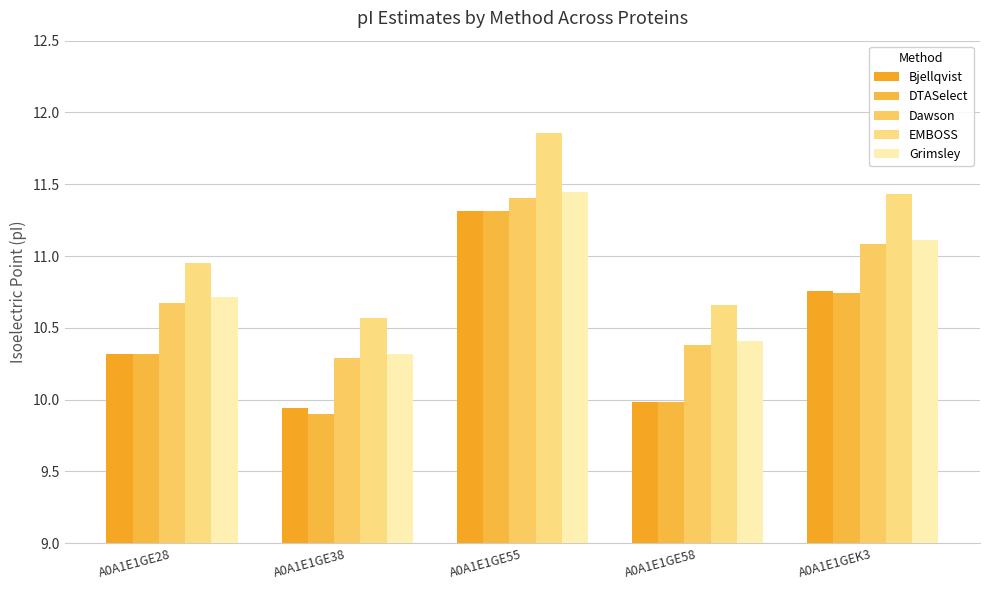

How many groups of bars are there?

5